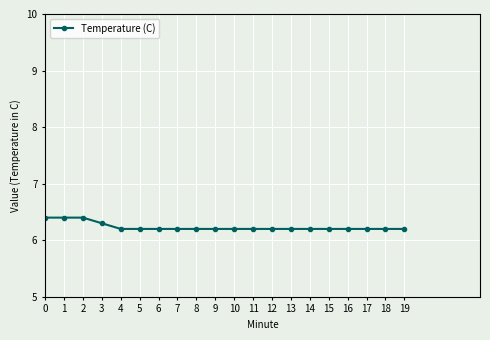

How many lines are shown in the chart?

1